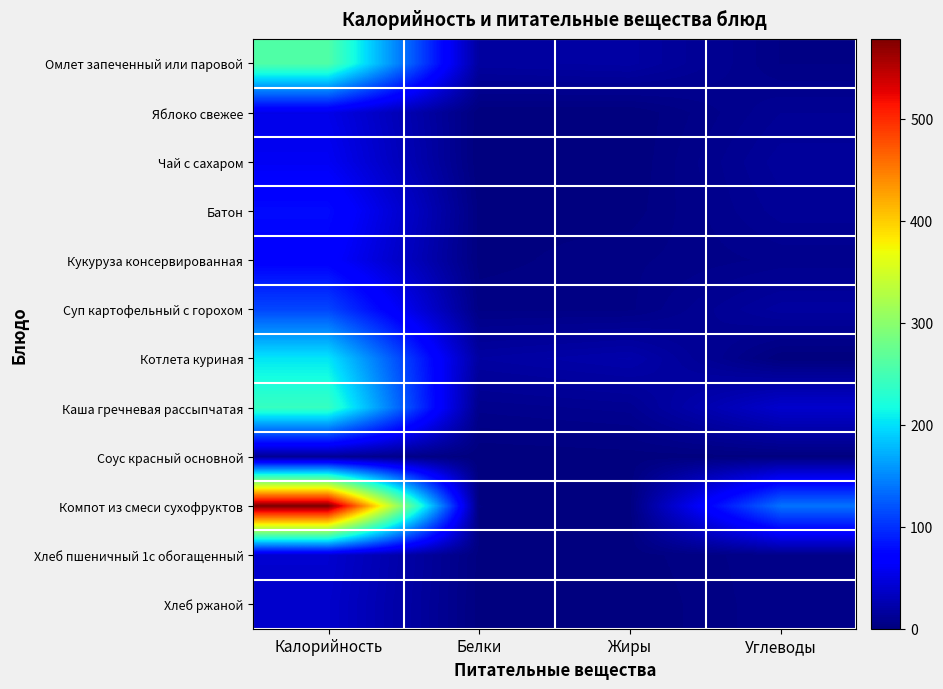

What is the change in value from Белки to Углеводы?

+13.3